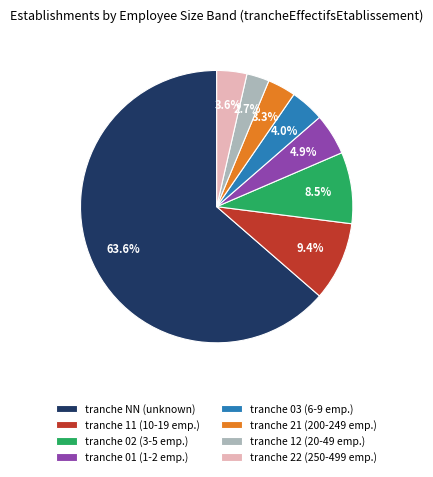

Approximately how many times larger is the value at tranche 12 (20-49 emp.) compared to tranche 11 (10-19 emp.)?

0.3